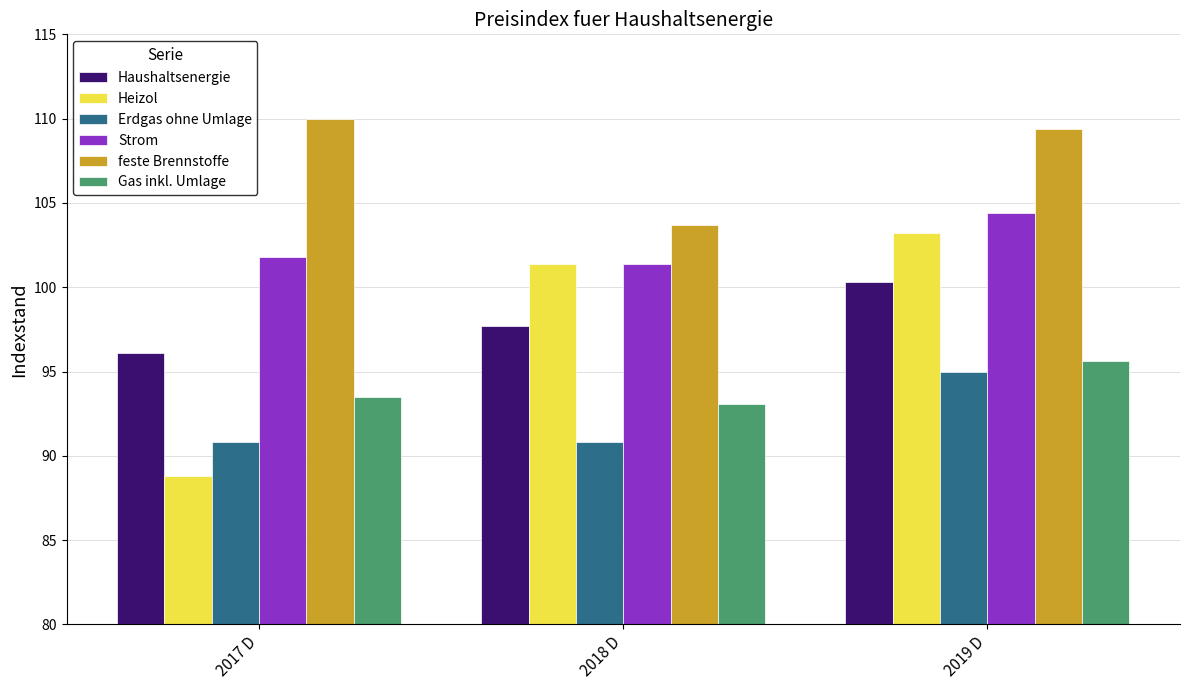

What value does the feste Brennstoffe series have at 2018 D?

103.7